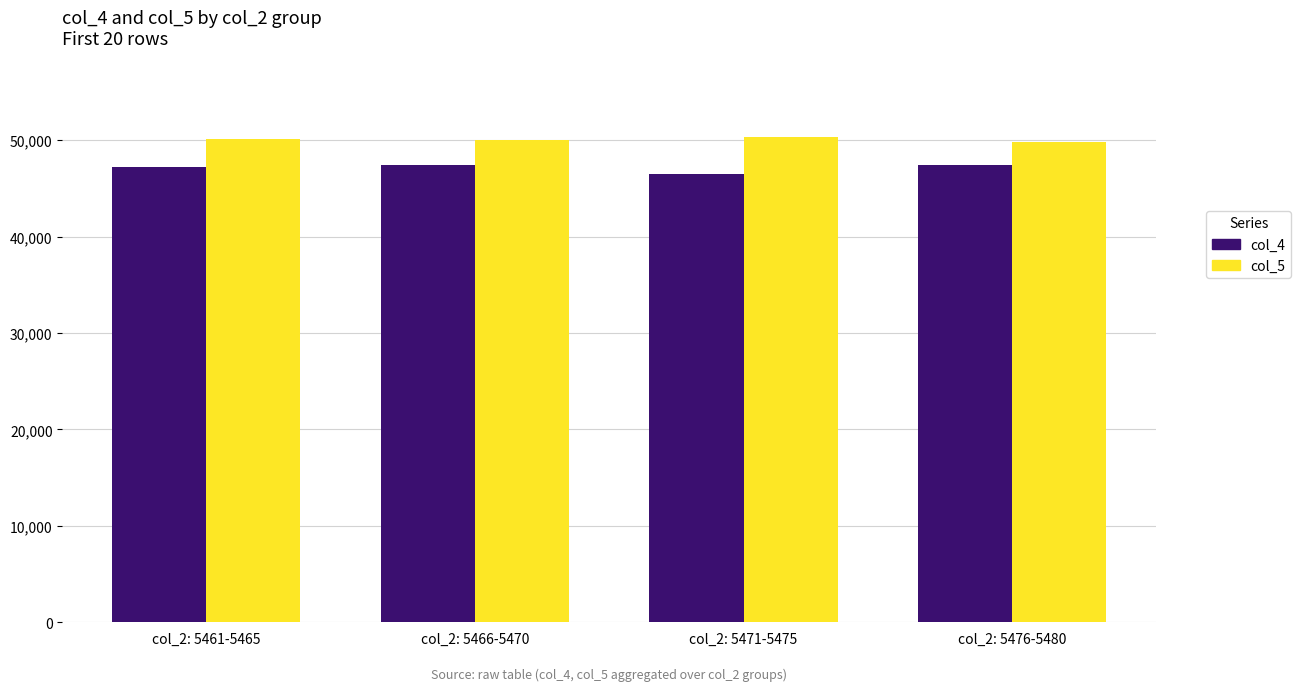

List the series in order of their overall mean, lowest first.

col_4, col_5